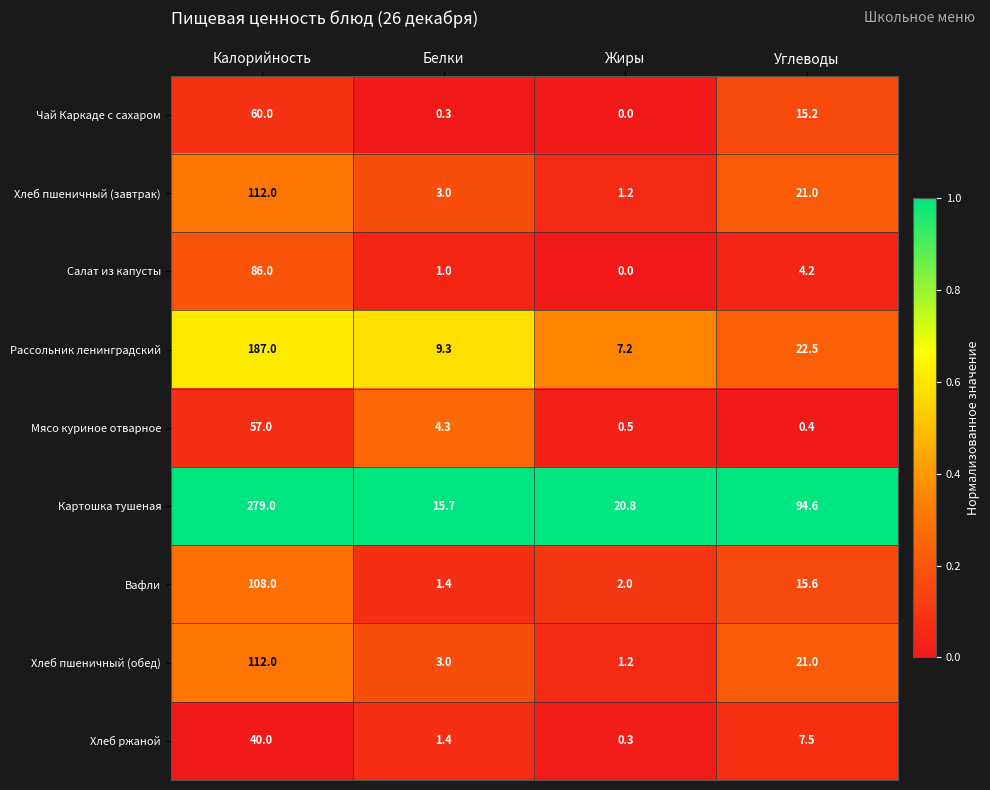

List the labels in order of Салат из капусты value, largest first.

Калорийность, Углеводы, Белки, Жиры